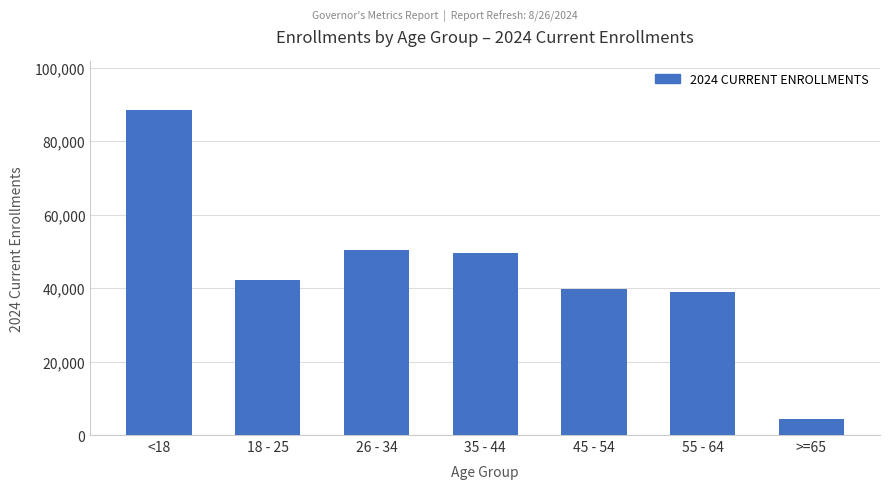

Reading right to left, transcribe all the data shown in this chart.

>=65=4317	55 - 64=38858	45 - 54=39826	35 - 44=49642	26 - 34=50449	18 - 25=42271	<18=88445